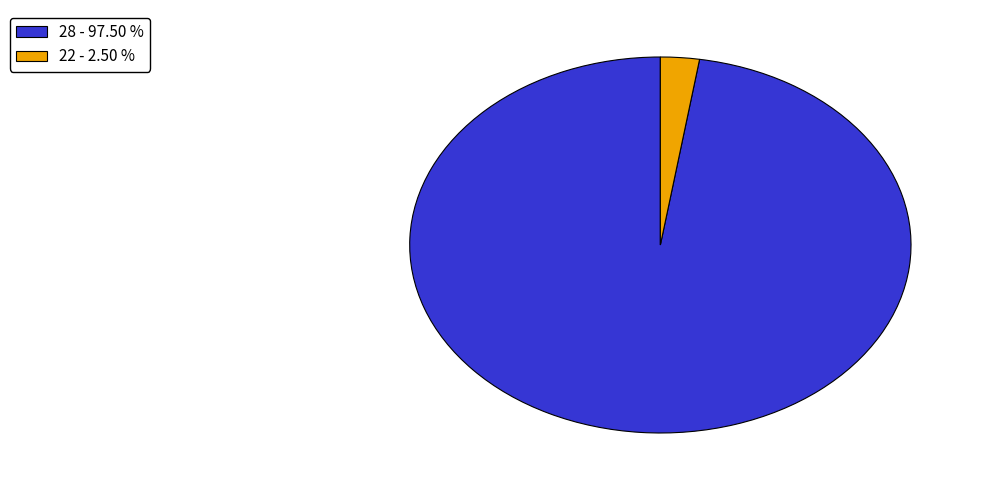

Is there any slice that represents more than half of the pie?

Yes